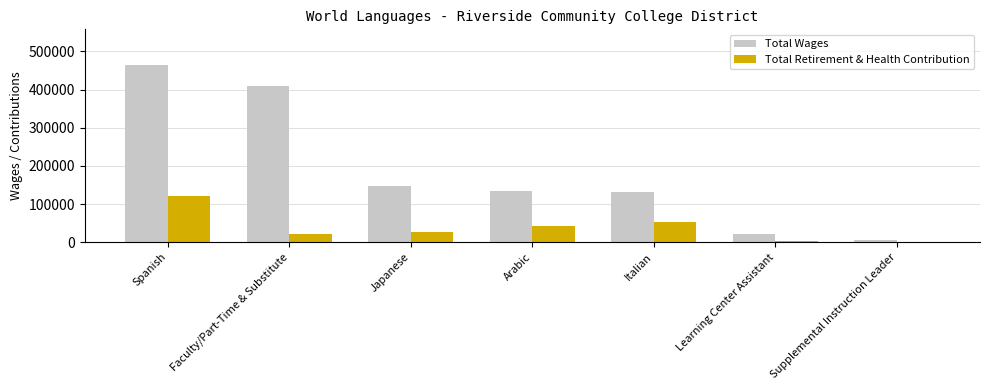

What is the sum of all Total Retirement & Health Contribution values?

264750